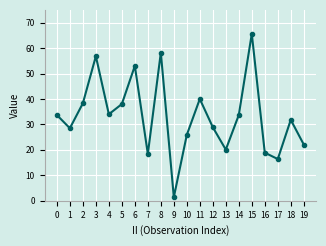

What is the difference between the maximum and minimum values?

64.2